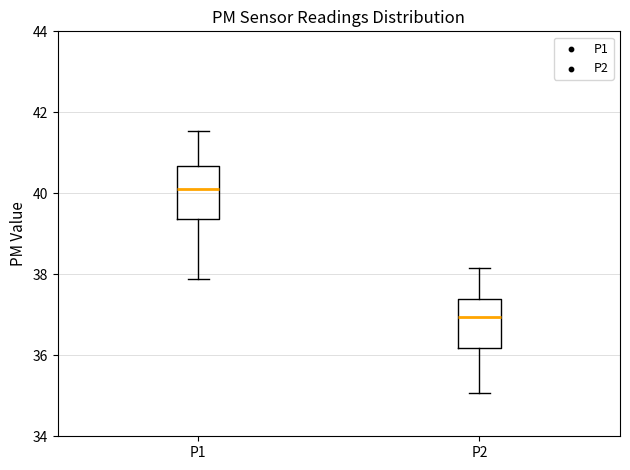

Which box has the highest median line?

P1